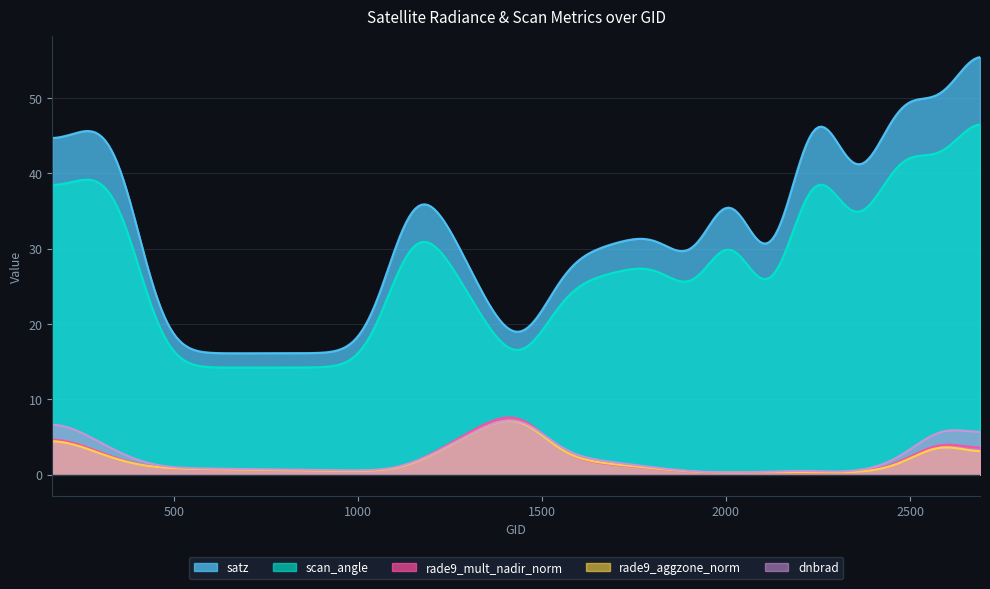

Which series has the largest total across all categories?

satz